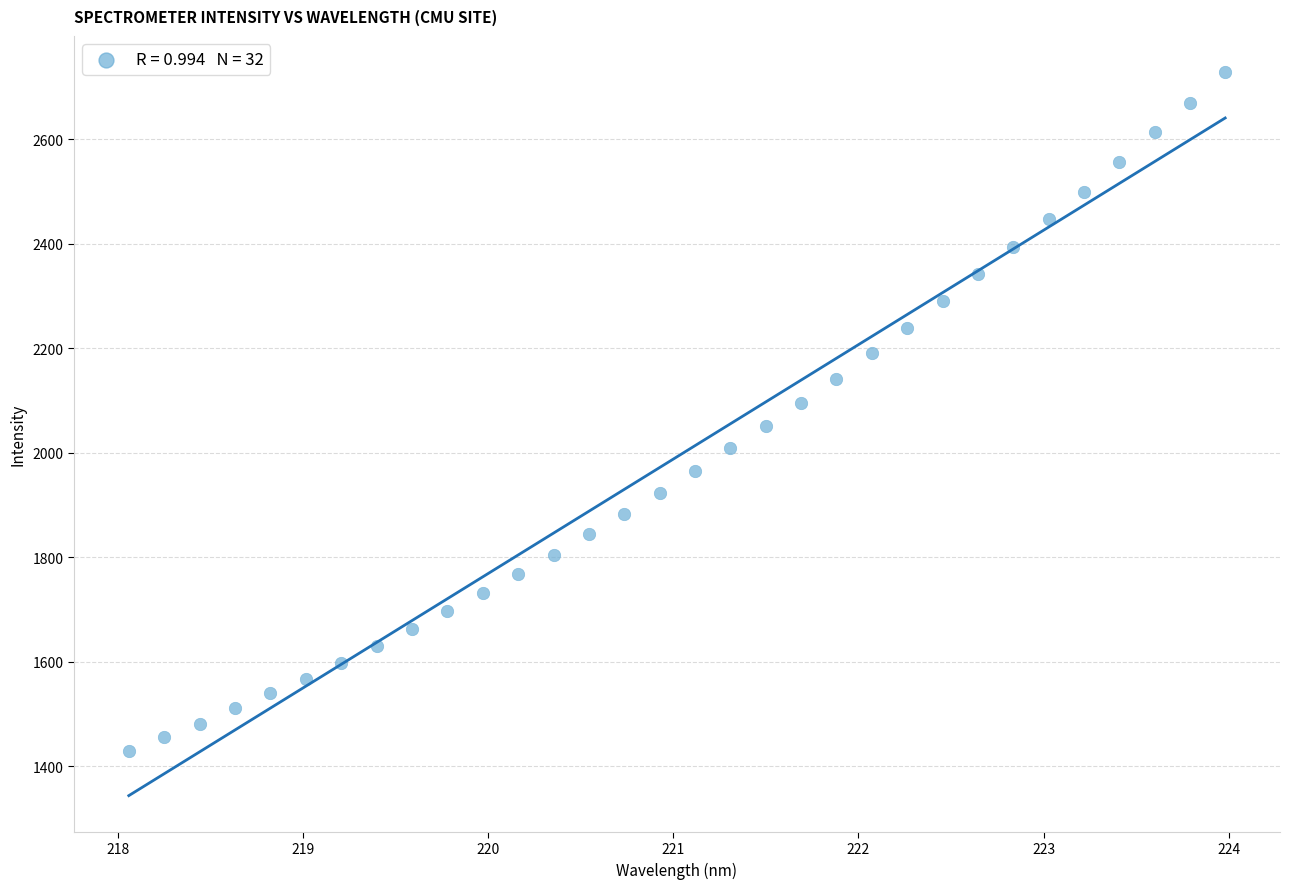

What is the range of Y values (max minus min)?

1299.6